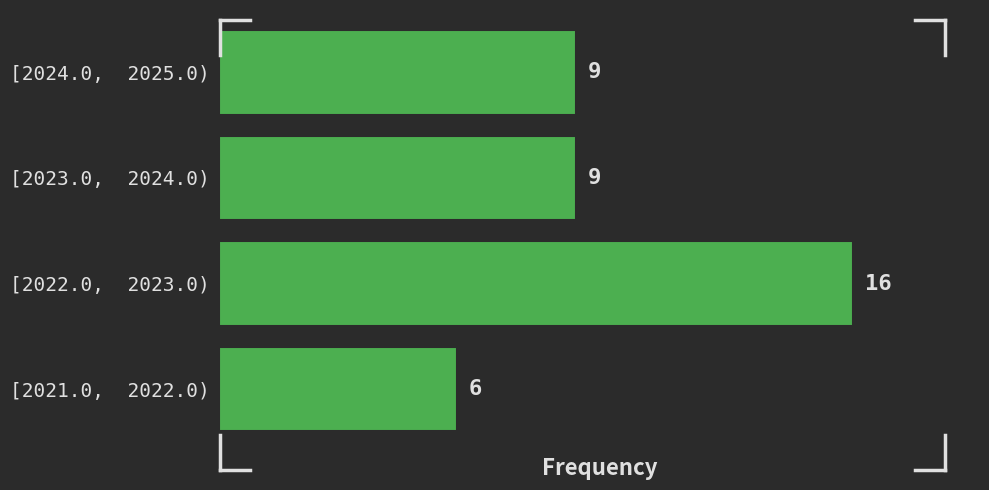

Reading bottom to top, list all the values displayed in this chart.

[2021.0,  2022.0)=6	[2022.0,  2023.0)=16	[2023.0,  2024.0)=9	[2024.0,  2025.0)=9